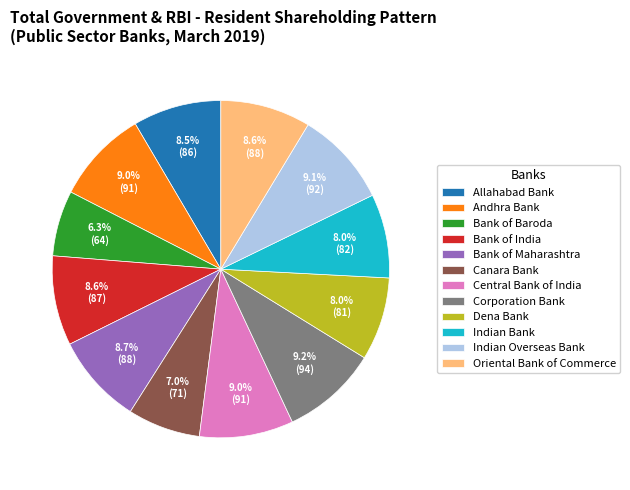

Is it true that Andhra Bank is 1% of the pie?

False